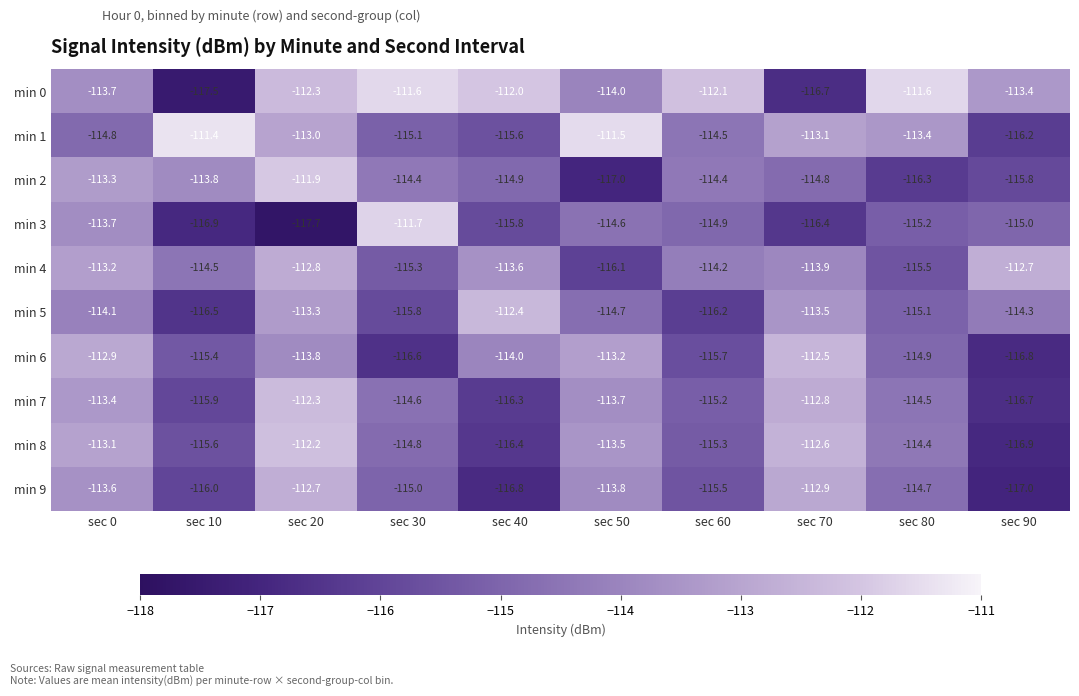

At which label is min 8 closest to -114?

sec 80